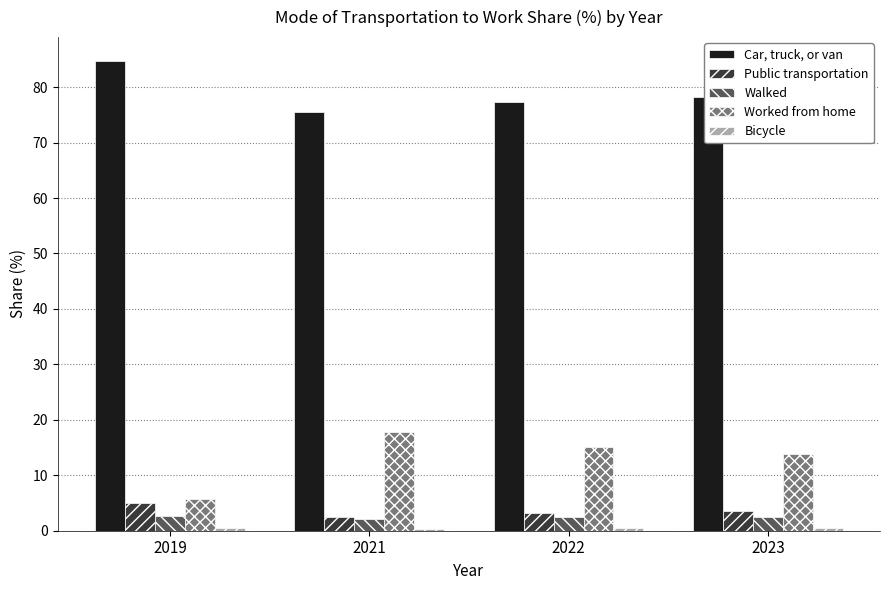

What is the difference between the maximum and minimum values in the Car, truck, or van series?

9.2